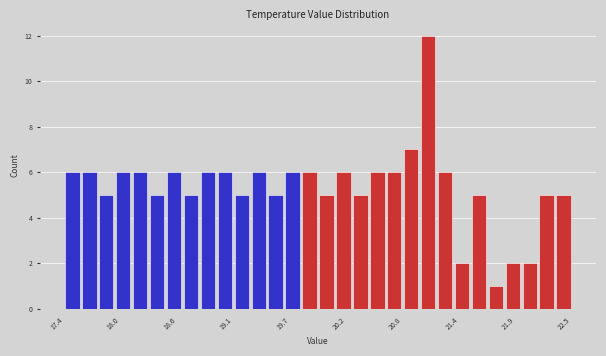

Around what value on the x-axis is the tallest bar? Give the approximate position of its centre, as read against the axis.

21.0